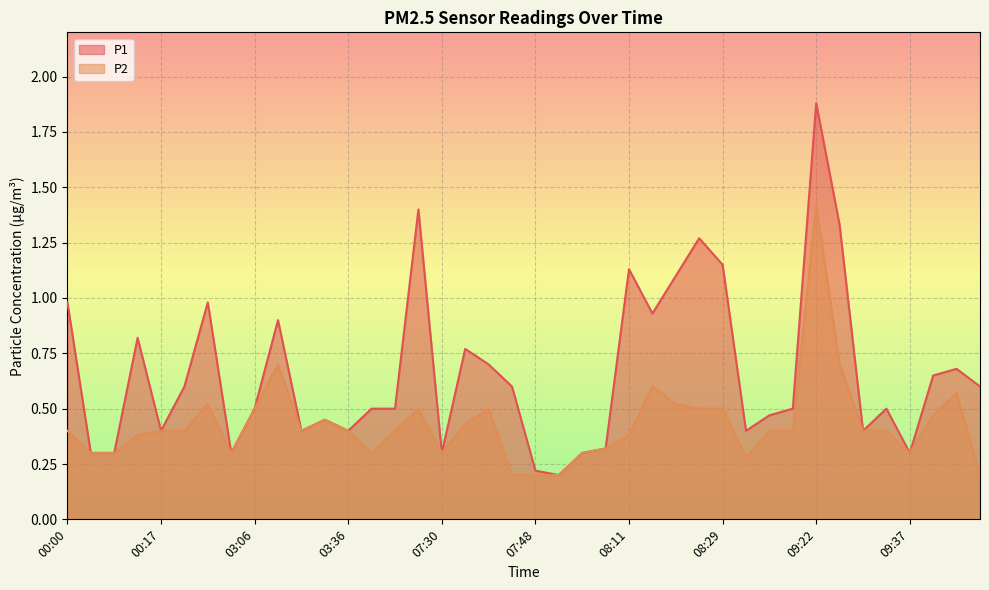

Is it true that P1 equals 0.5 at 00:22?

False